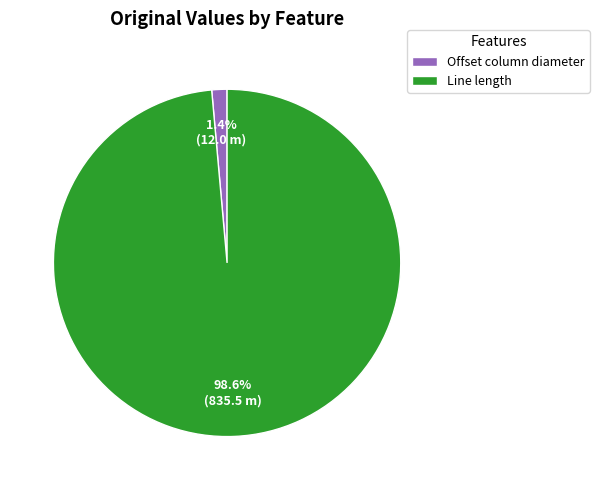

How many slices are in this pie chart?

2